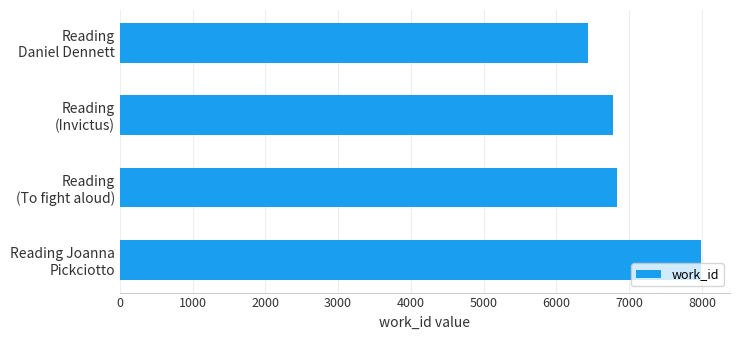

What is the smallest value displayed?

6429